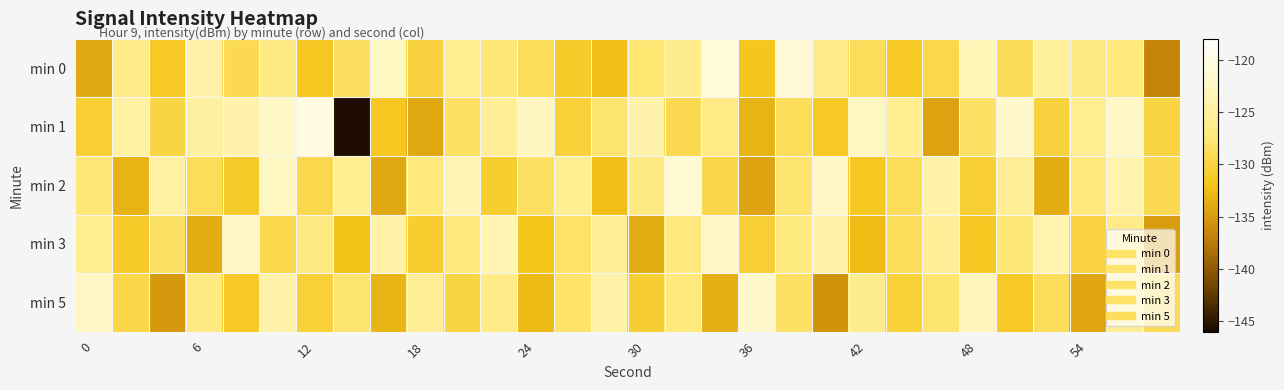

Reading left to right, what are all the values shown in this chart?

min 0: -134.1	-126.4	-131.4	-124.3	-129.2	-126.8	-131.6	-128.6	-122.5	-130.2	-125.9	-127.4	-128.9	-131.2	-132.4	-127.7	-126.1	-120.9	-131.8	-121.1	-126.5	-128.9	-131.4	-129.6	-123.3	-129.0	-125.0	-126.8	-127.3	-136.7
min 1: -130.6	-124.6	-129.9	-124.8	-124.1	-122.0	-120.3	-145.7	-131.6	-134.1	-128.4	-125.3	-122.8	-130.6	-127.9	-124.1	-129.3	-126.7	-133.2	-128.9	-131.4	-122.7	-125.9	-134.6	-128.3	-121.8	-130.2	-125.7	-122.3	-129.9
min 2: -127.5	-133.2	-124.6	-128.9	-131.2	-122.7	-129.4	-125.8	-134.1	-127.3	-123.6	-130.9	-128.4	-125.7	-132.3	-126.8	-121.2	-129.7	-134.4	-127.9	-122.3	-131.6	-128.9	-124.2	-130.7	-125.5	-133.8	-127.1	-123.9	-129.3
min 3: -125.7	-131.2	-128.4	-133.8	-122.3	-129.6	-126.8	-132.1	-124.5	-130.9	-127.3	-123.7	-131.9	-128.2	-125.6	-133.8	-127.1	-122.5	-130.7	-126.9	-124.2	-132.6	-128.9	-125.3	-131.7	-127.5	-123.8	-130.1	-126.5	-134.9
min 5: -122.5	-129.7	-135.2	-126.8	-131.4	-124.2	-130.6	-127.9	-133.1	-125.5	-129.9	-126.3	-132.7	-128.1	-124.5	-130.8	-127.2	-133.6	-121.9	-128.3	-135.7	-126.1	-130.4	-127.8	-123.1	-131.4	-128.9	-134.2	-125.7	-129.1